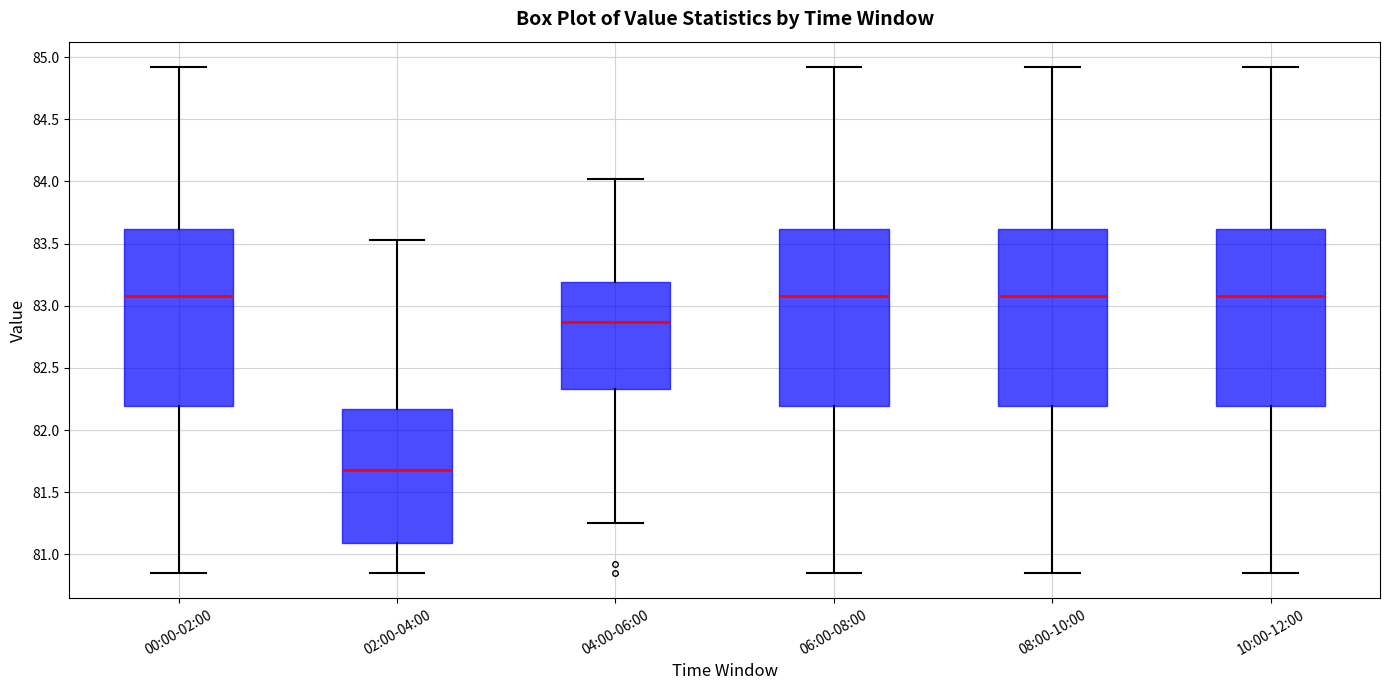

Which box's median line is the lowest?

02:00-04:00